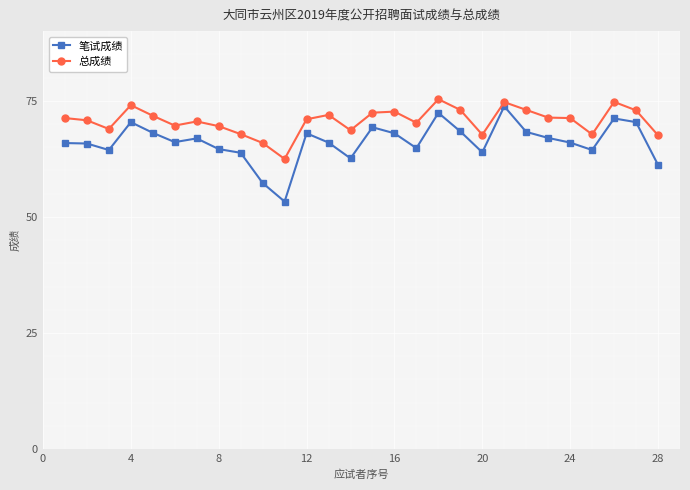

True or false: 笔试成绩 and 总成绩 intersect in this chart.

False